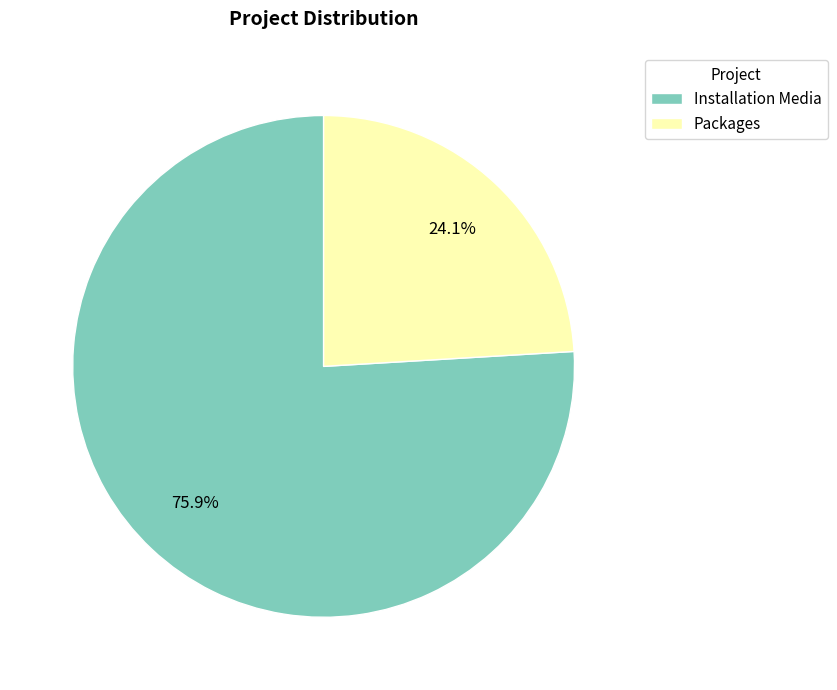

Rank the categories by value from highest to lowest.

Installation Media, Packages